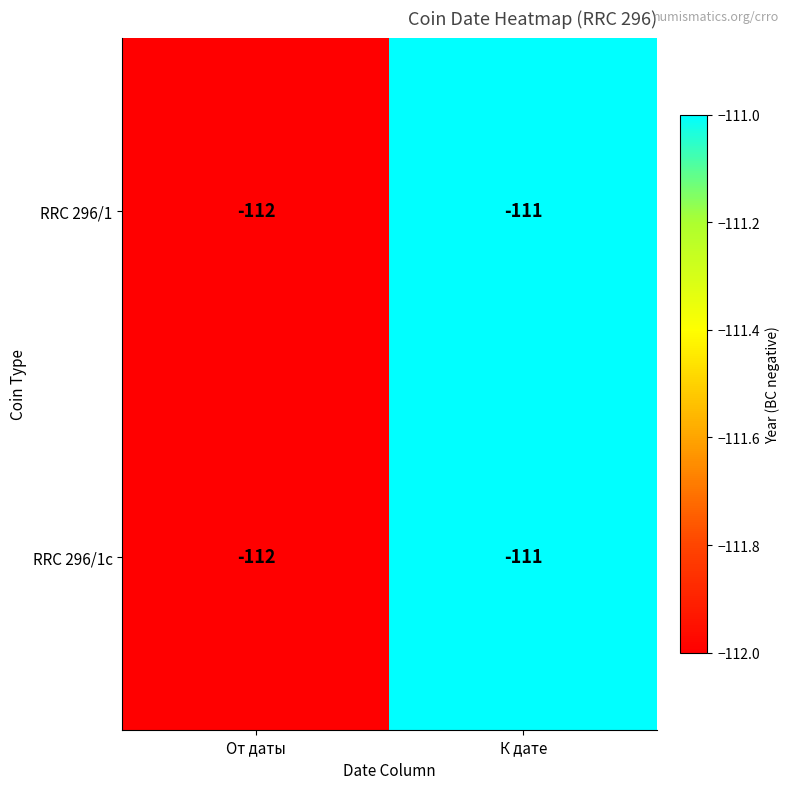

What is the approximate value of RRC 296/1c at От даты?

-112